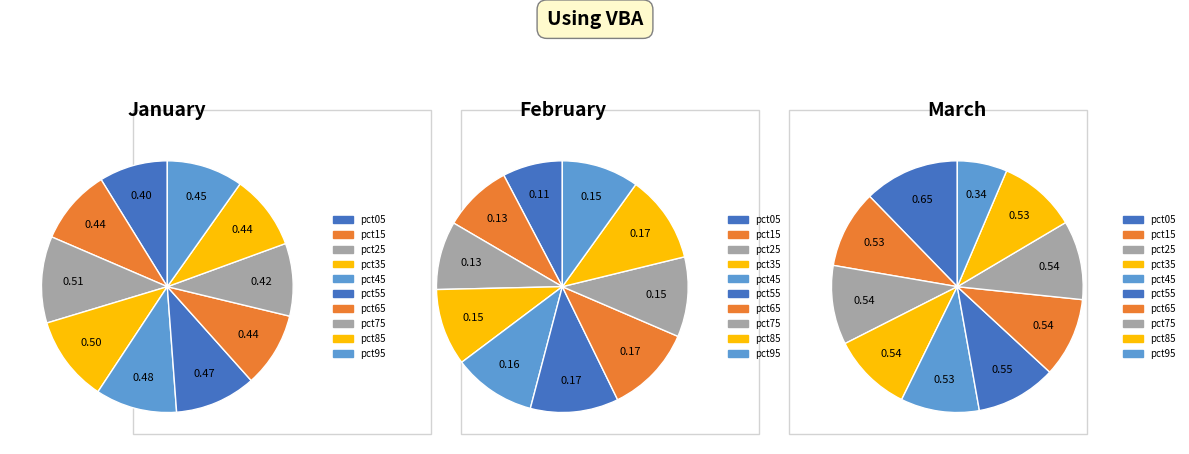

True or false: 3 accounts for 10% of the total.

True